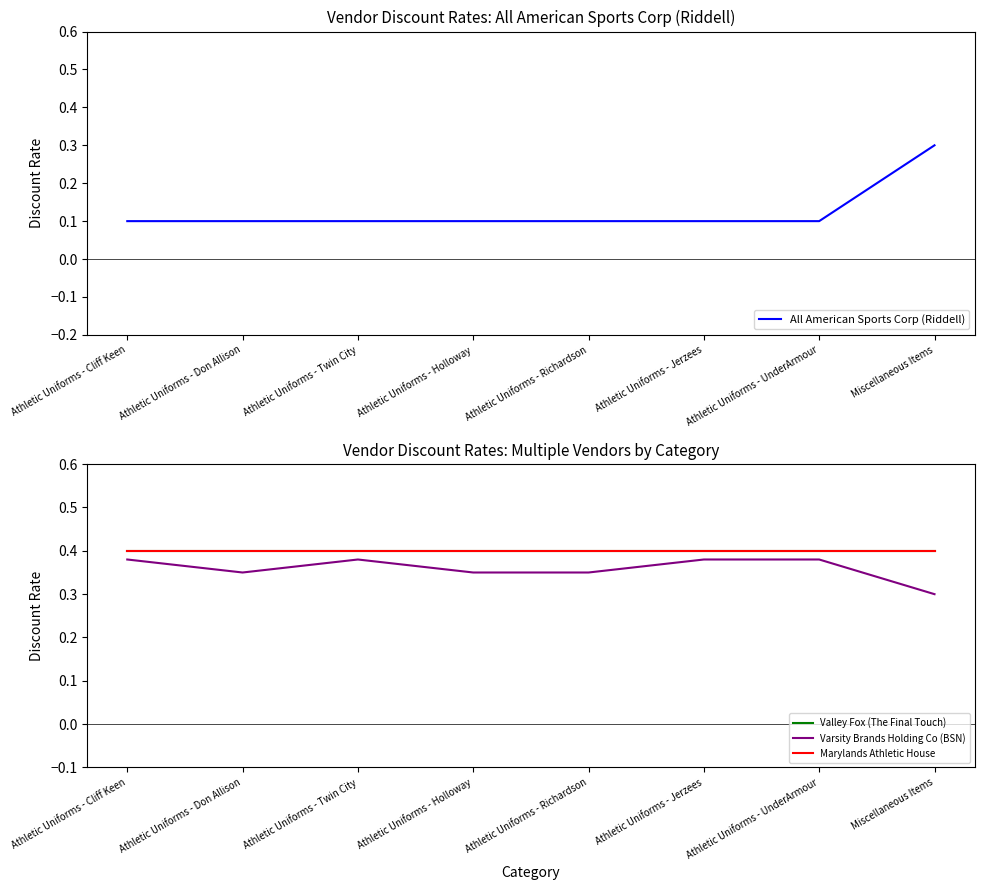

What are all the series names shown in the legend?

All American Sports Corp (Riddell), Valley Fox (The Final Touch), Varsity Brands Holding Co (BSN), Marylands Athletic House